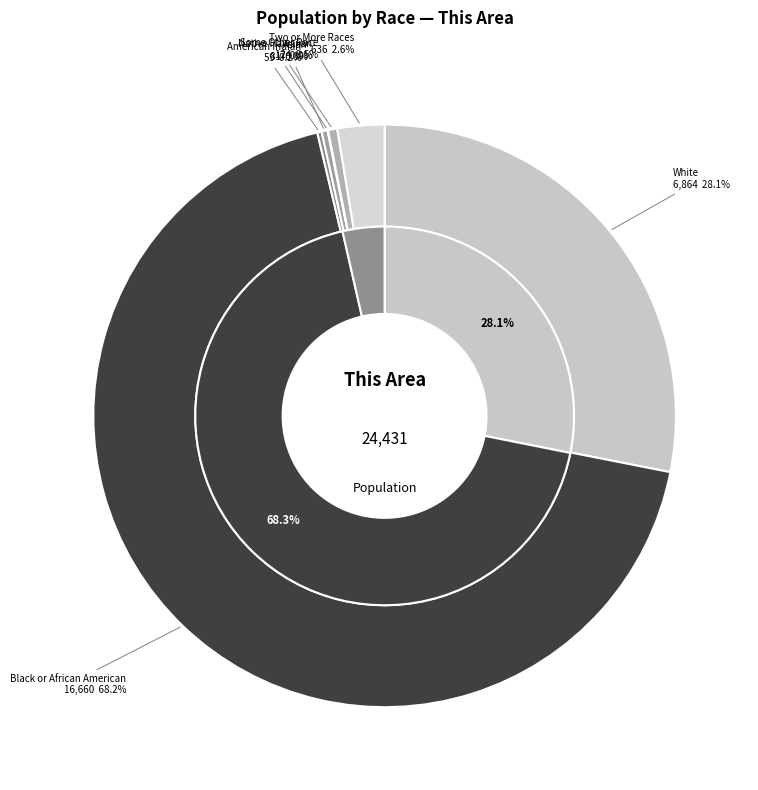

What is the change in value from Asian alone to Two or More Races?

+555